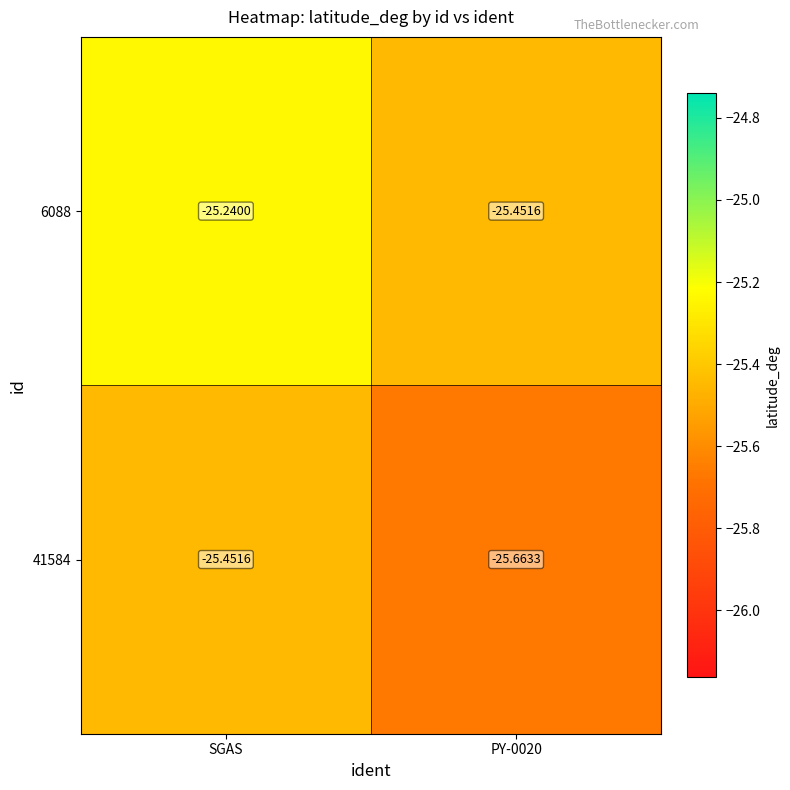

Where is 41584 nearest to the value -25?

SGAS